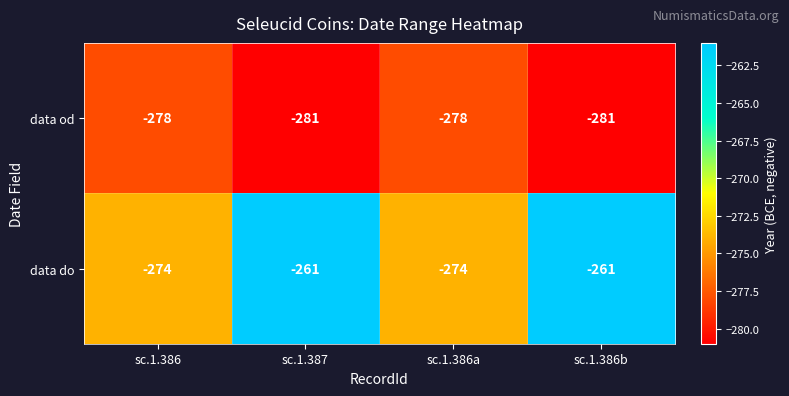

Reading right to left, transcribe all the data shown in this chart.

data od: sc.1.386b=-281	sc.1.386a=-278	sc.1.387=-281	sc.1.386=-278
data do: sc.1.386b=-261	sc.1.386a=-274	sc.1.387=-261	sc.1.386=-274